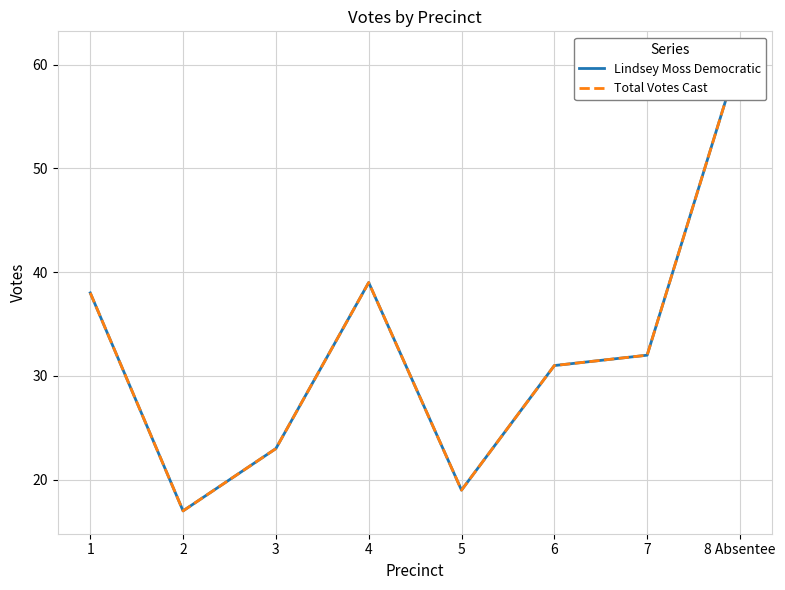

True or false: Lindsey Moss Democratic has a value of 24 at 1.

False